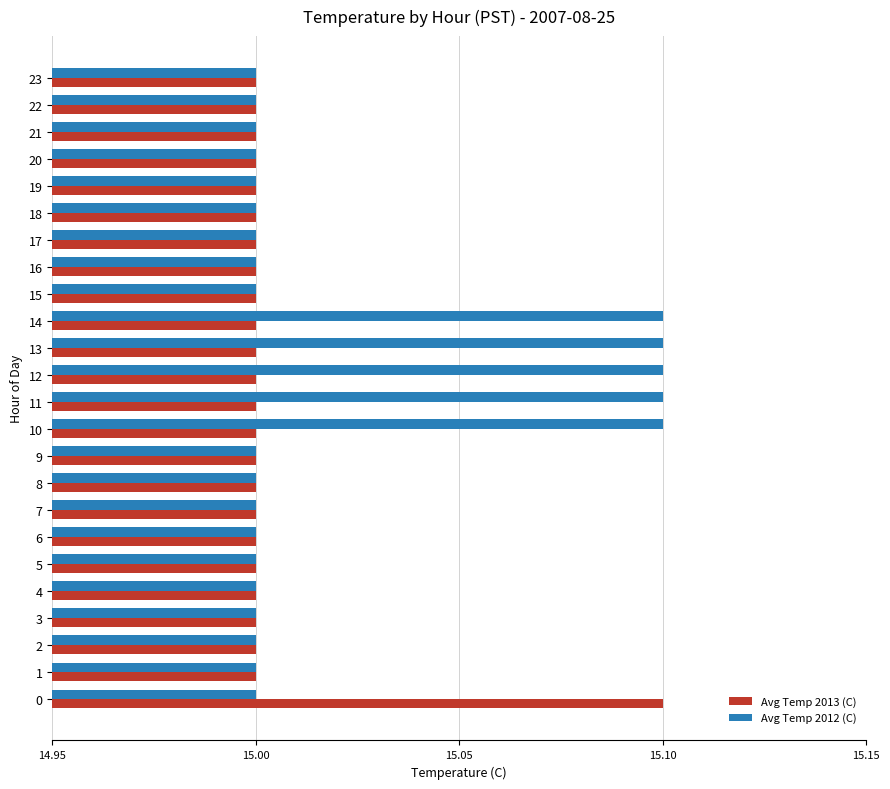

Rank the series at 12 from highest to lowest value.

Avg Temp 2012 (C), Avg Temp 2013 (C)